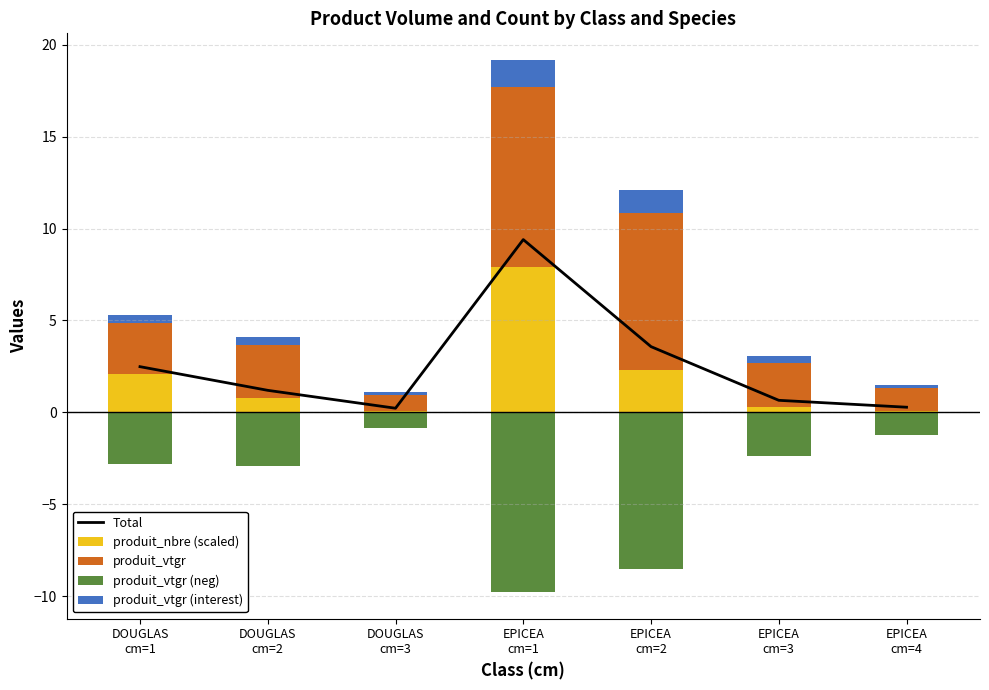

What is the average value of the produit_vtgr (interest) series?

0.6